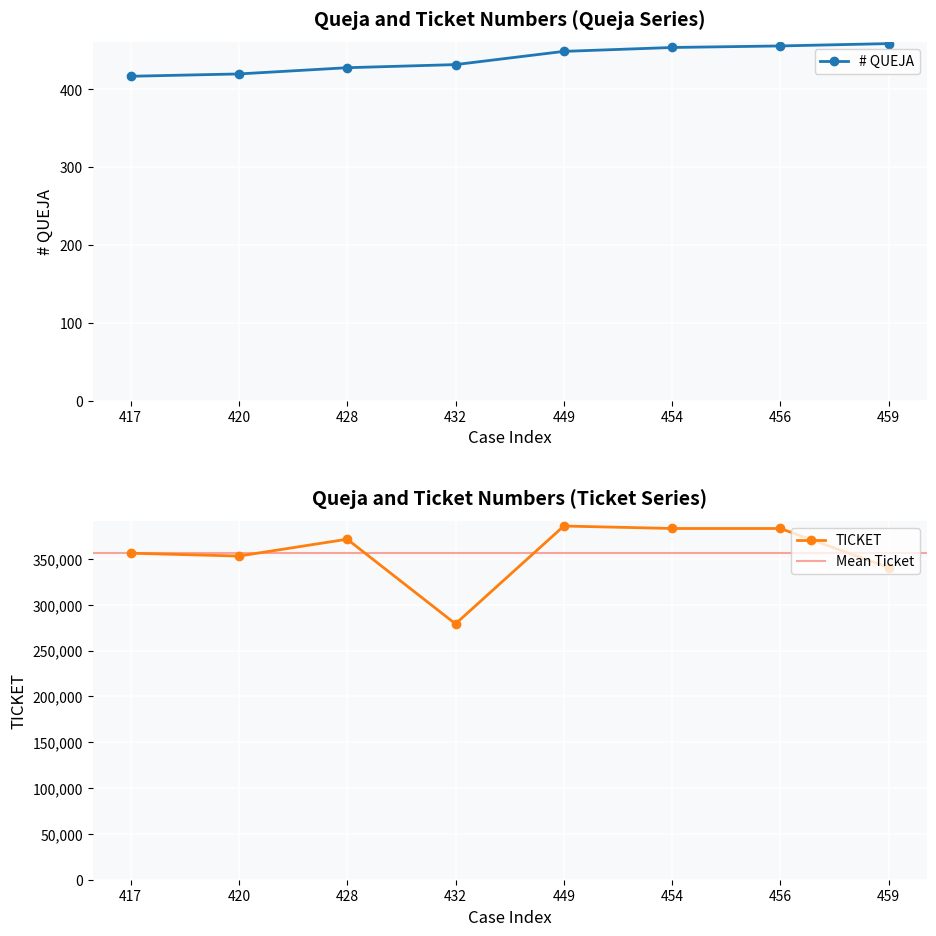

True or false: # QUEJA and TICKET cross at least once.

False